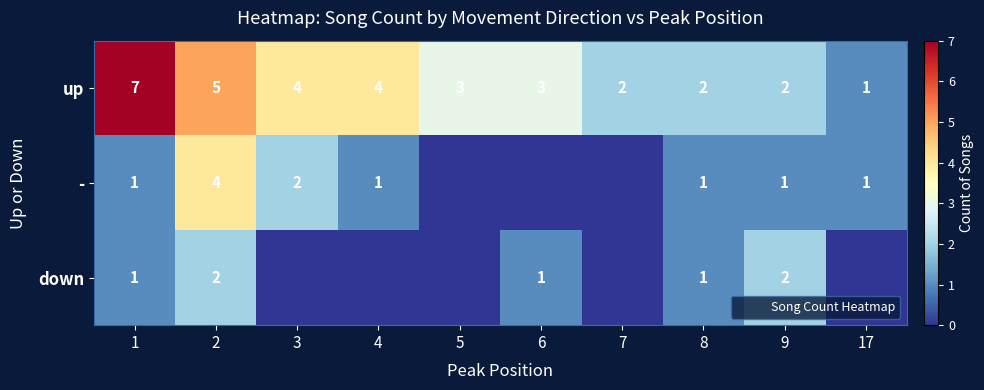

At how many categories does at least one series exceed 4?

2